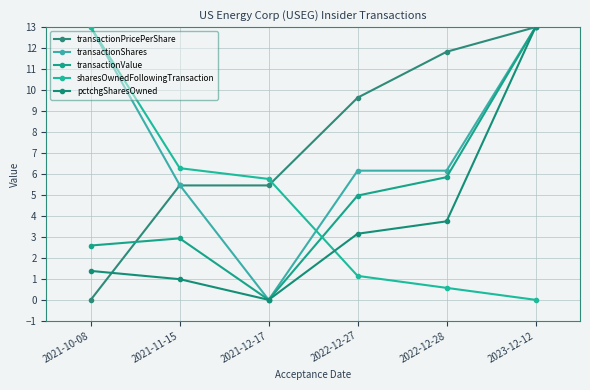

Rank the categories by transactionValue value from lowest to highest.

2021-12-17, 2021-10-08, 2021-11-15, 2022-12-27, 2022-12-28, 2023-12-12